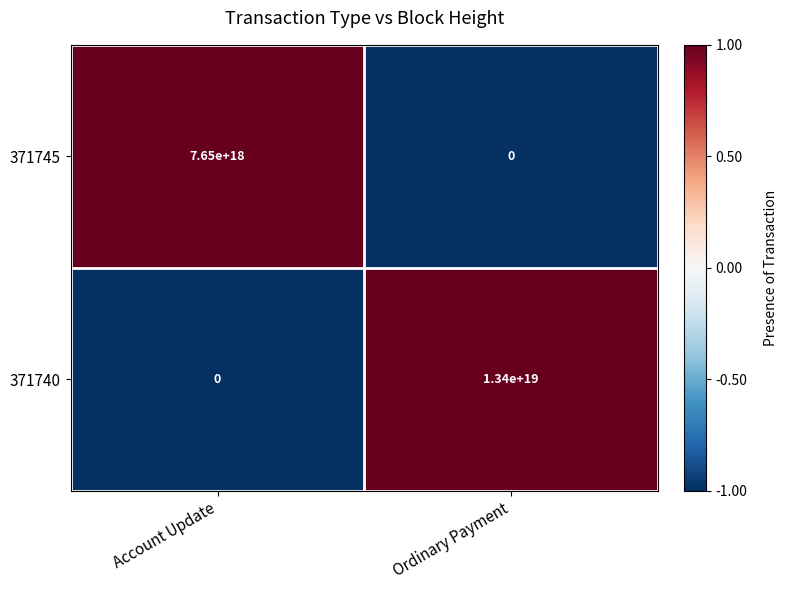

Which series has the largest total across all categories?

371740